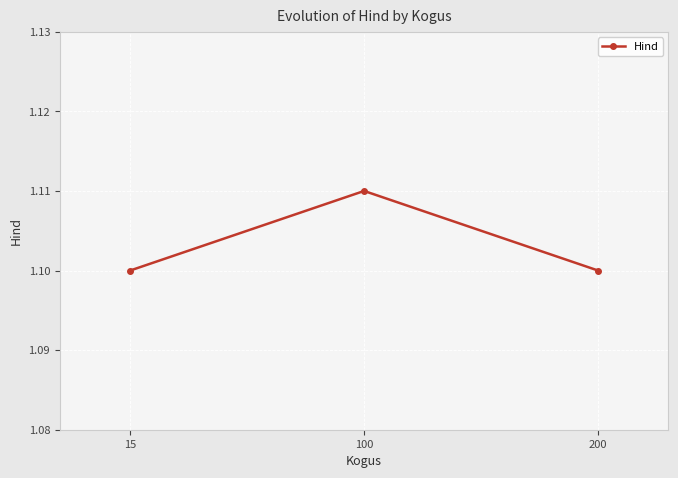

What is the sum of all values?

3.3